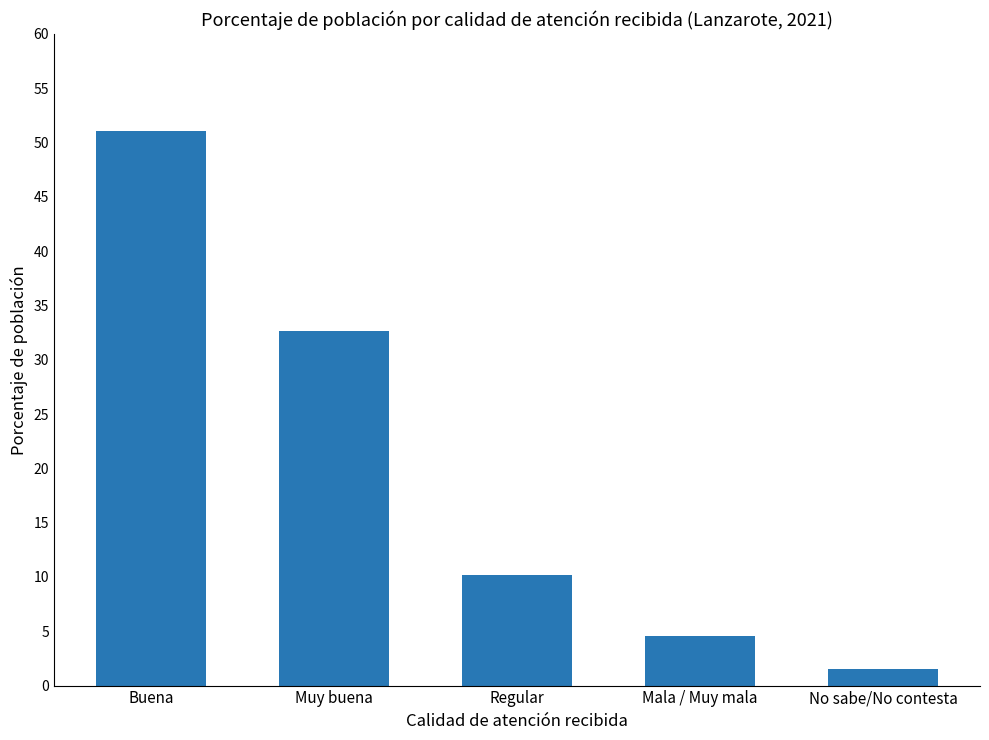

List the labels in order of value, largest first.

Buena, Muy buena, Regular, Mala / Muy mala, No sabe/No contesta